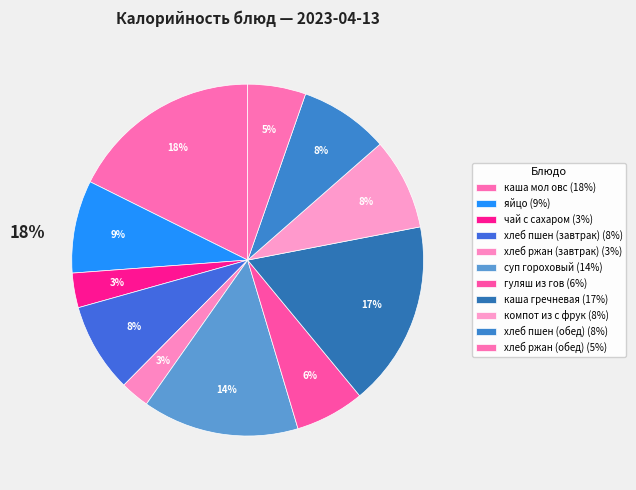

How many segments does this pie chart have?

11